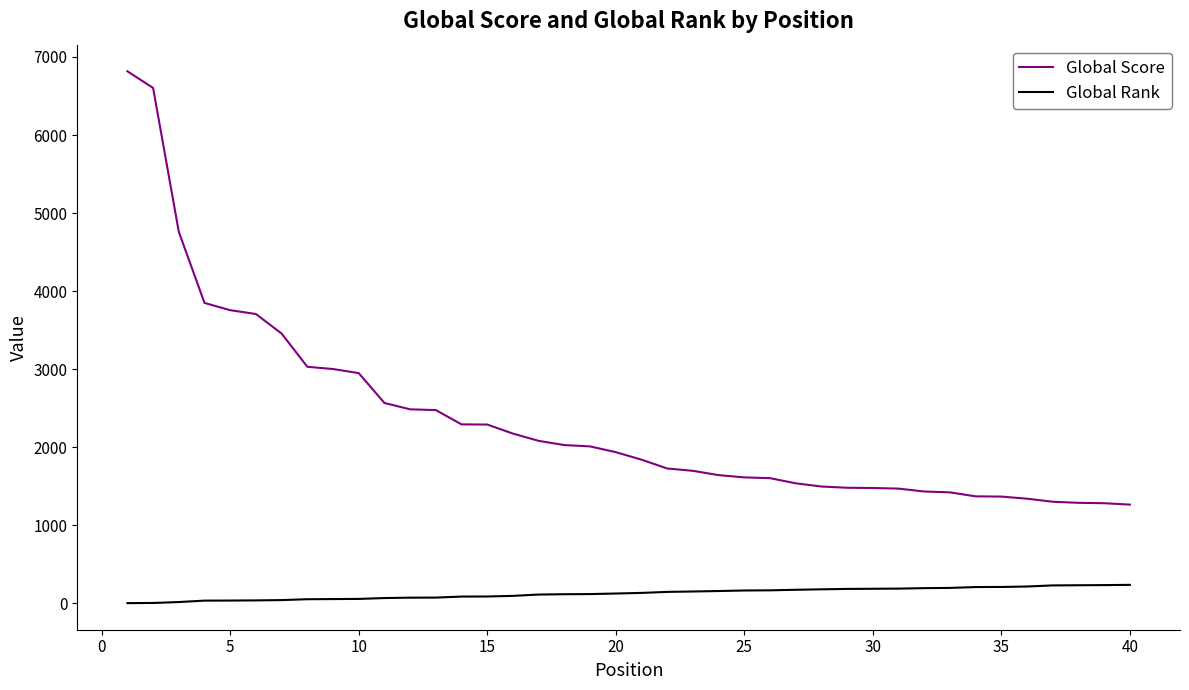

Does the chart display data point markers on the line(s)?

No